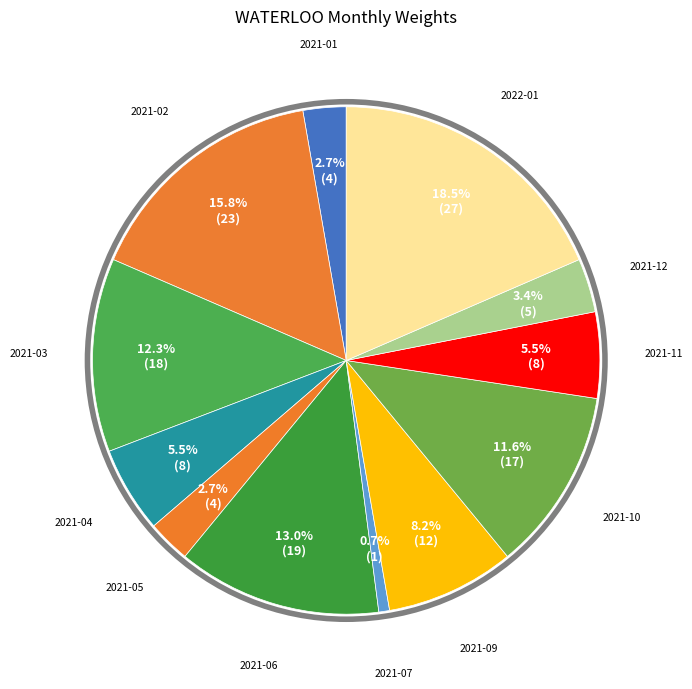

What percentage do 2021-11 and 2022-01 together represent?

24.0%